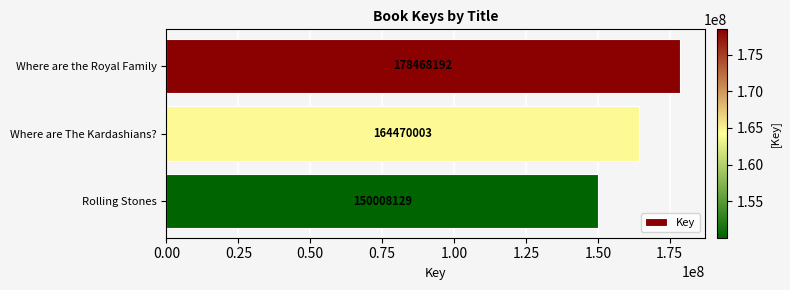

What is the difference between the second highest and minimum values?

14461874